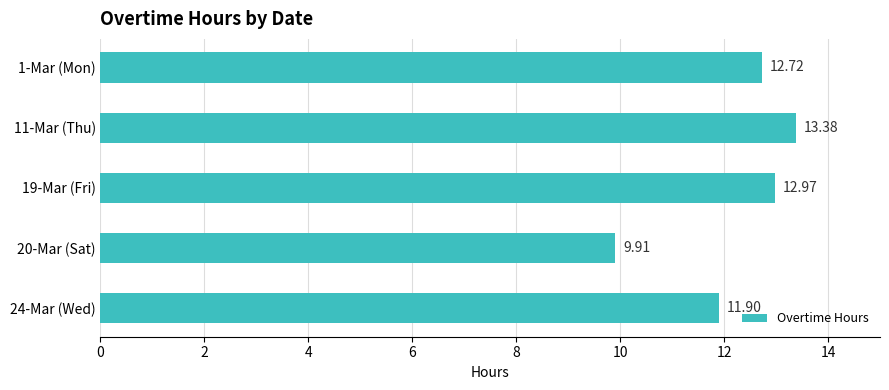

What is the change in value from 1-Mar (Mon) to 11-Mar (Thu)?

+0.7